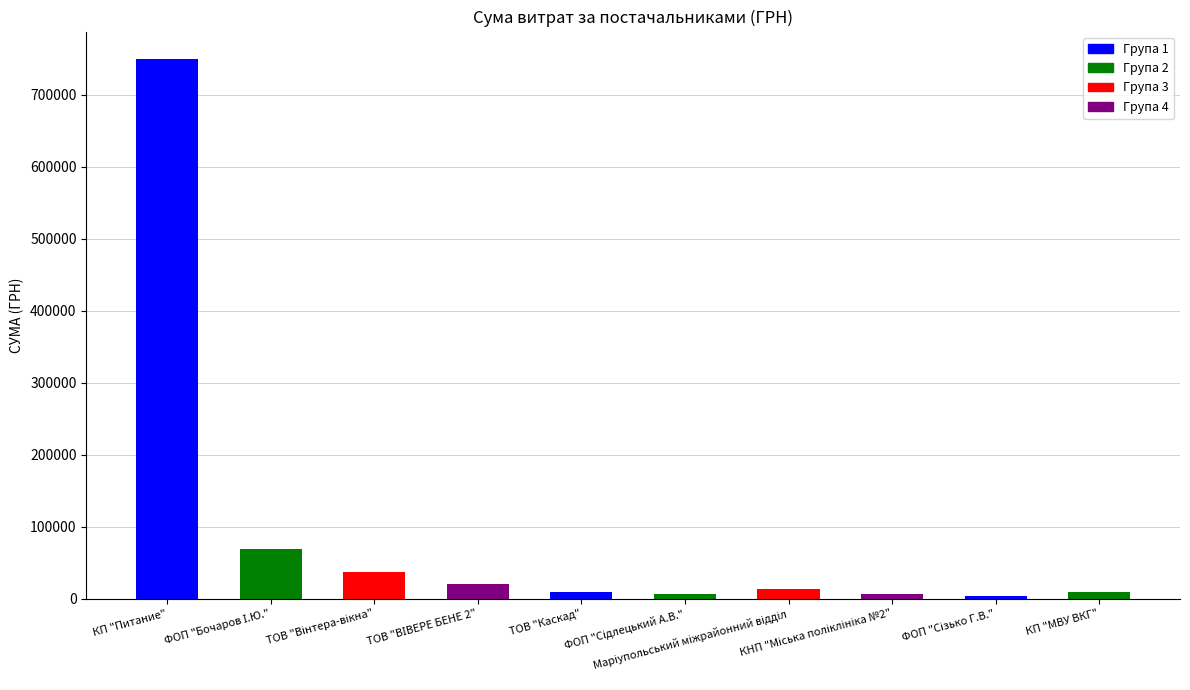

What is the difference between the Група 2 values at ФОП "Сідлецький А.В." and КП "Питание"?

7000.0